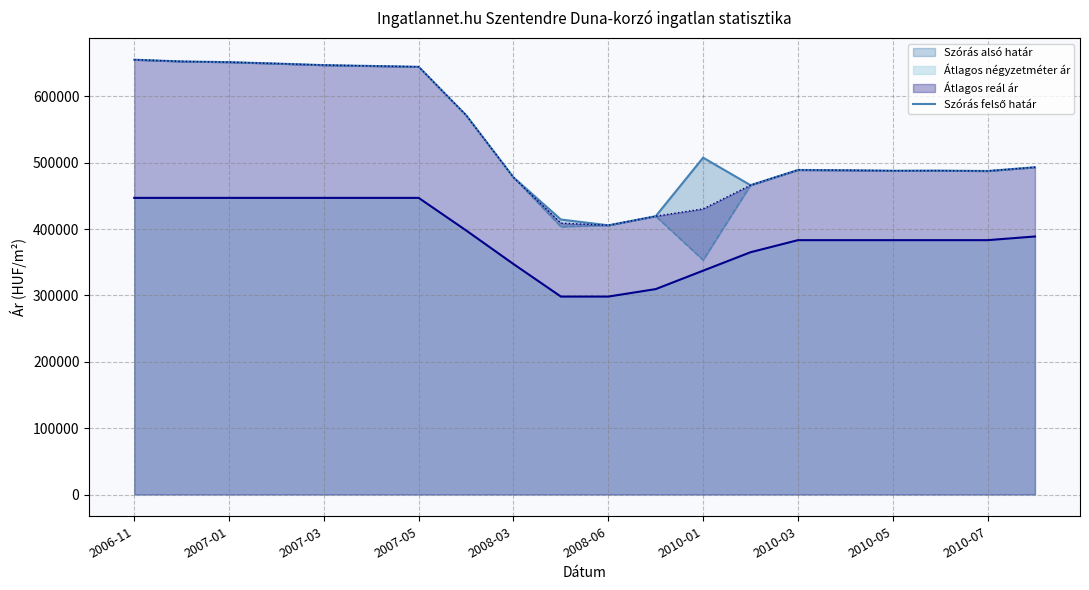

What is the sum of all values?

10744221